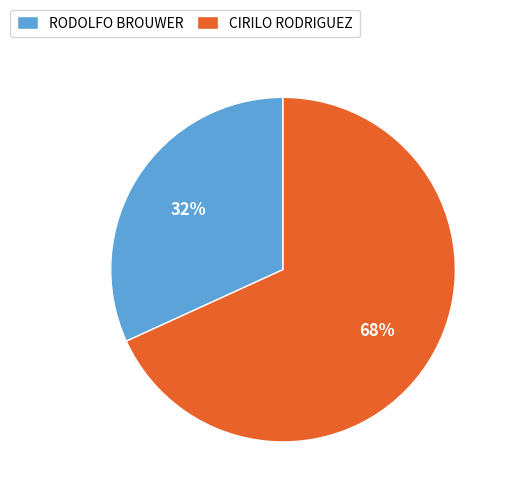

How many segments does this pie chart have?

2